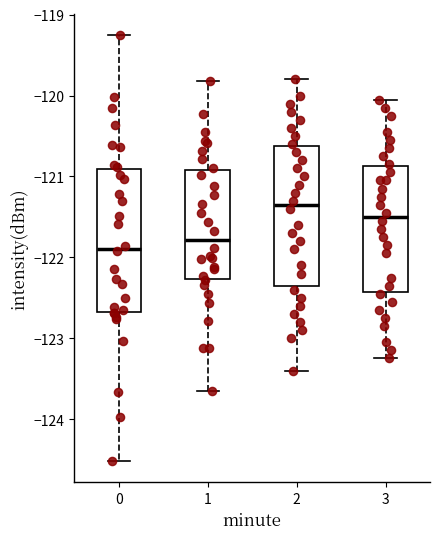

Where does the median line of the box at x = 3 sit on the y-axis? The values are not printed on the chart, so give them approximately, as read against the axis.

-121.5